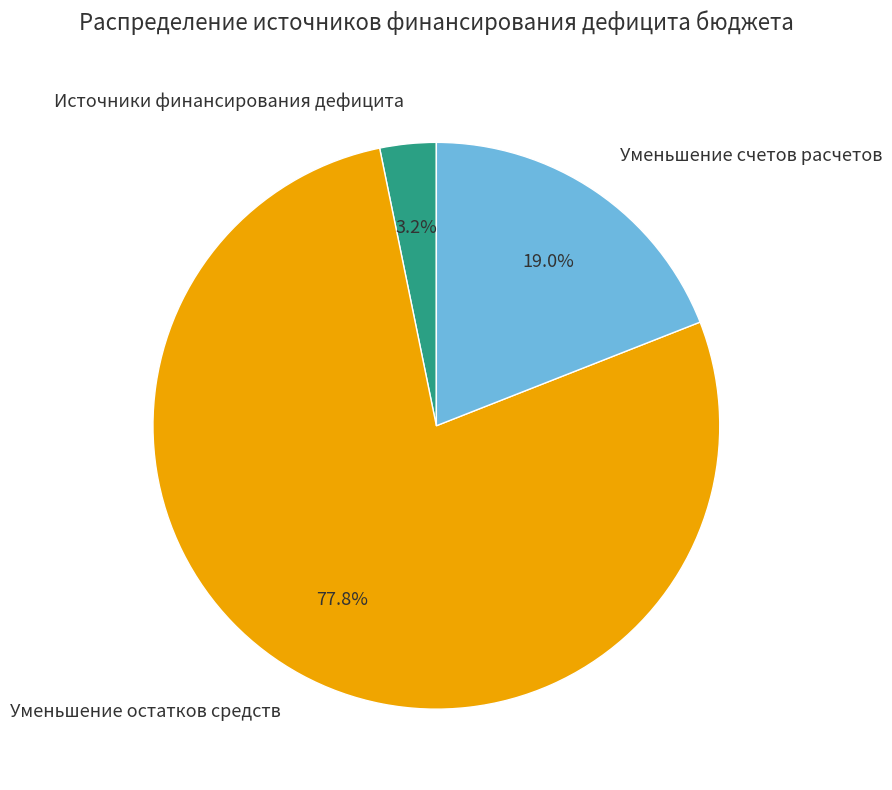

Does Уменьшение счетов расчетов represent more than half of the total?

No